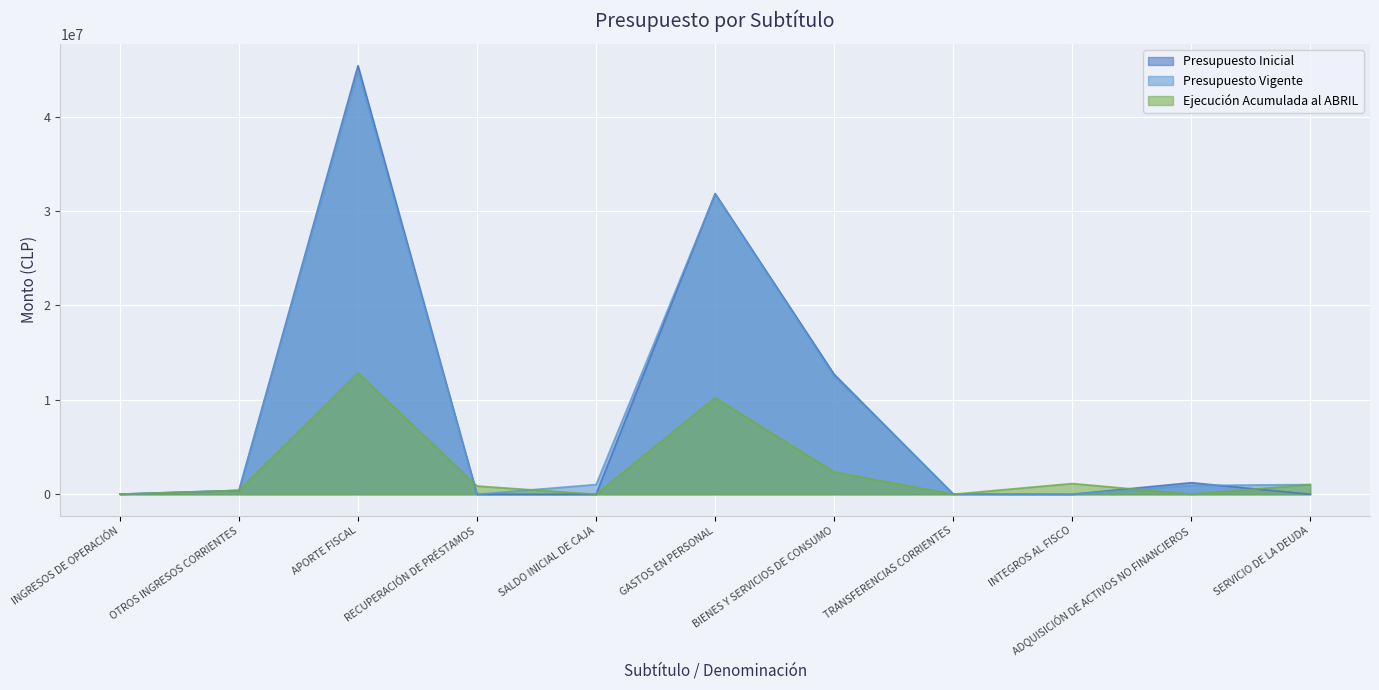

How many interior local valleys does the Ejecución Acumulada al ABRIL series have?

3